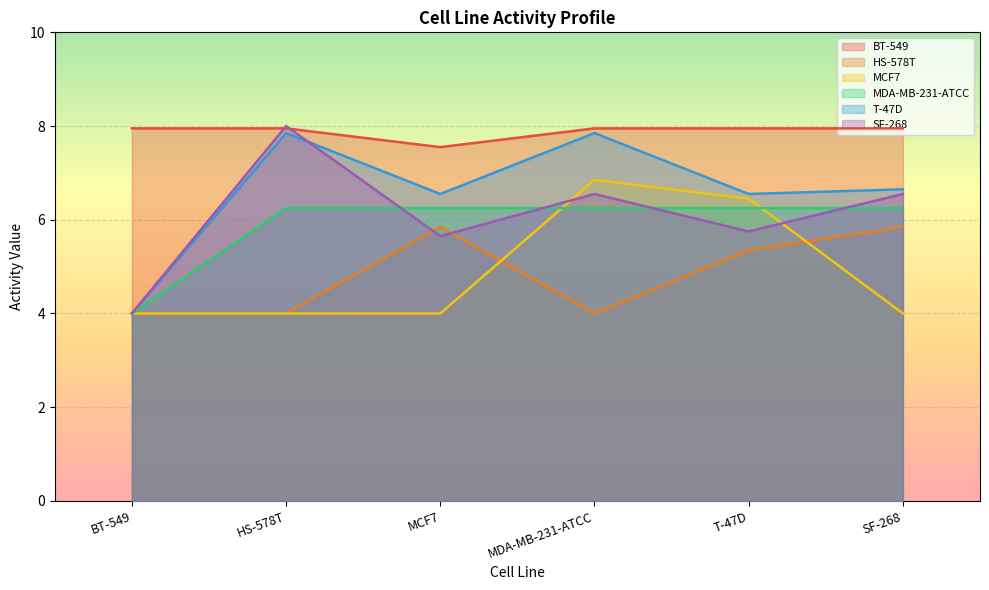

What position from the right is T-47D?

2